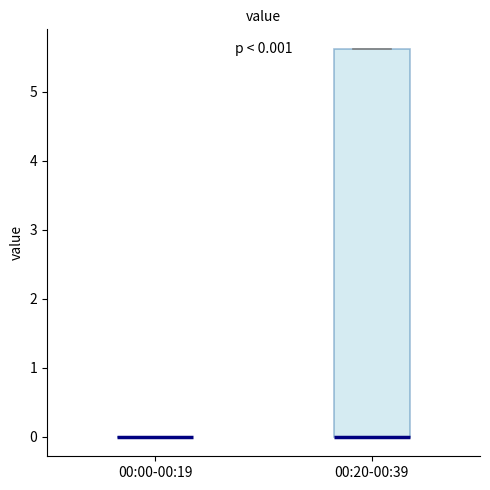

Comparing the boxes themselves (not the whiskers), which one is the tallest?

00:20-00:39